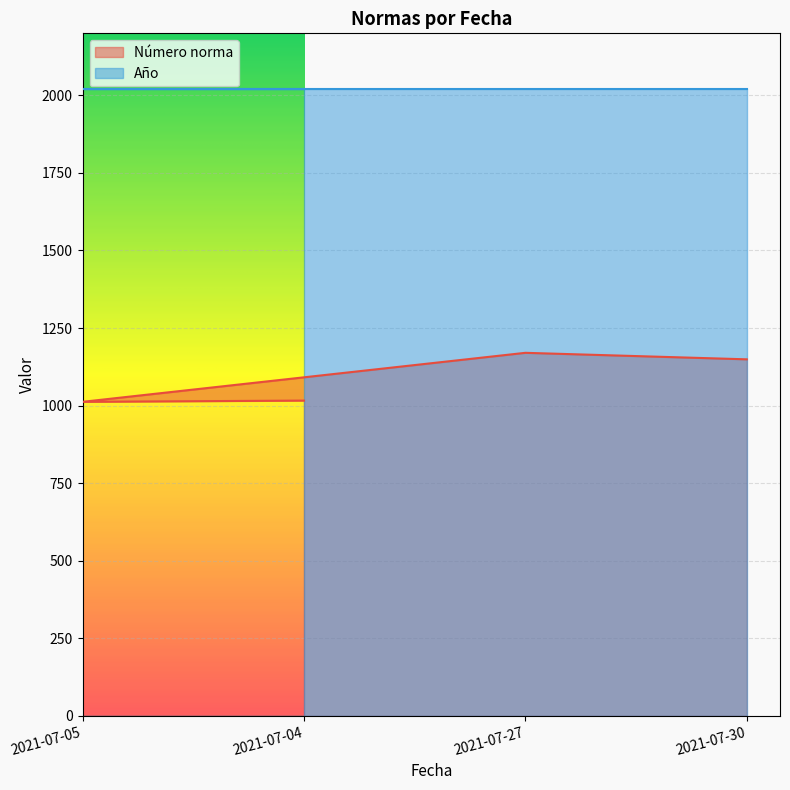

What is the average value of the Número norma series?

1087